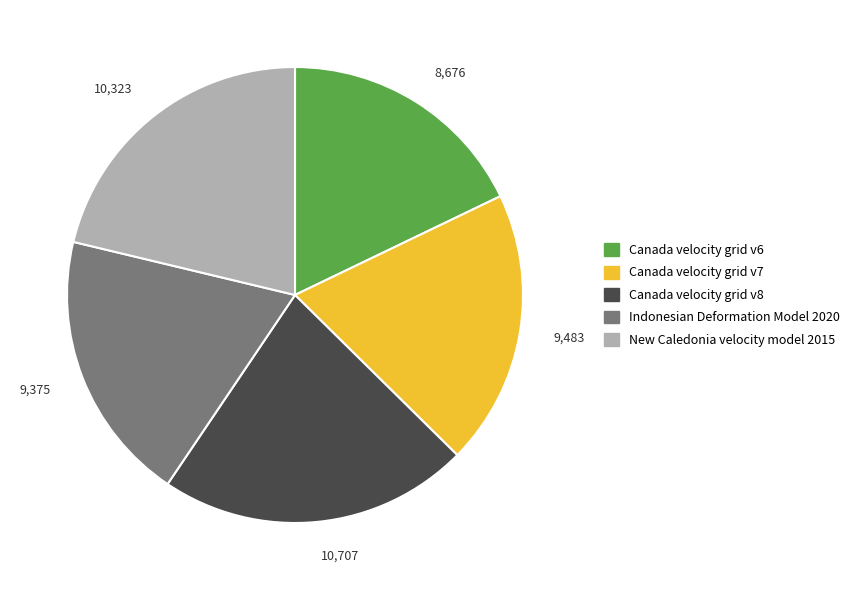

Which category has the biggest portion of the pie?

Canada velocity grid v8